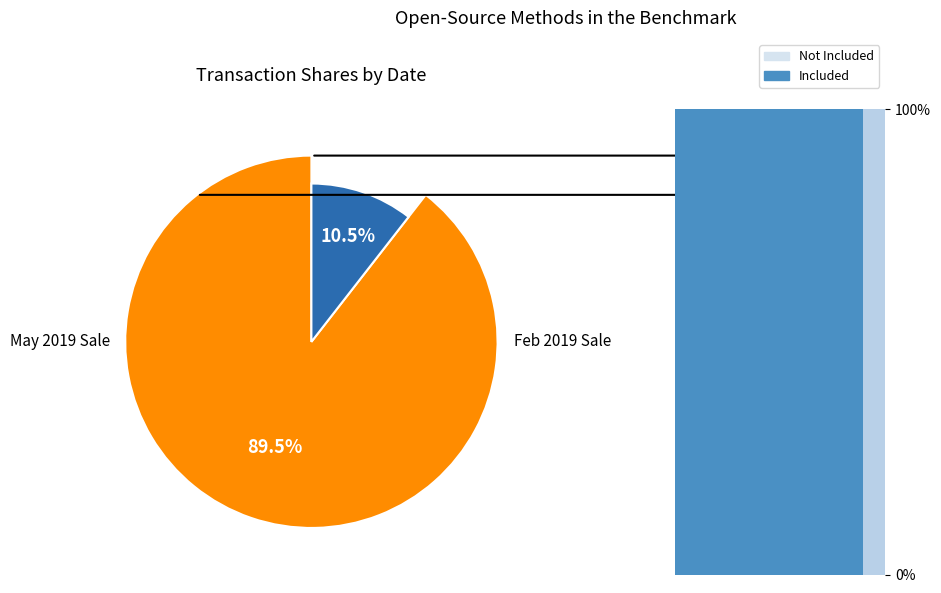

What percentage is the 2019-05-07 slice, to the nearest percent?

89%